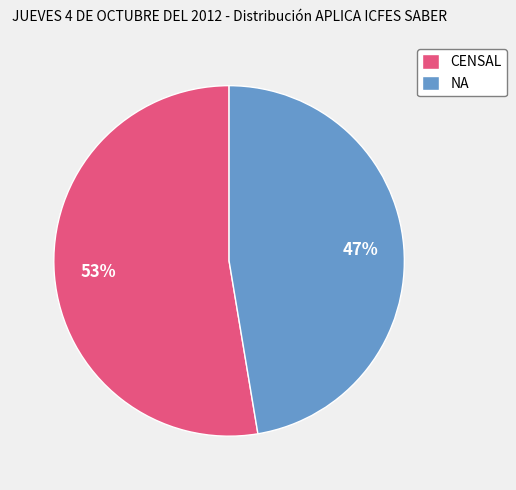

Do NA and CENSAL together represent more than half of the pie?

Yes